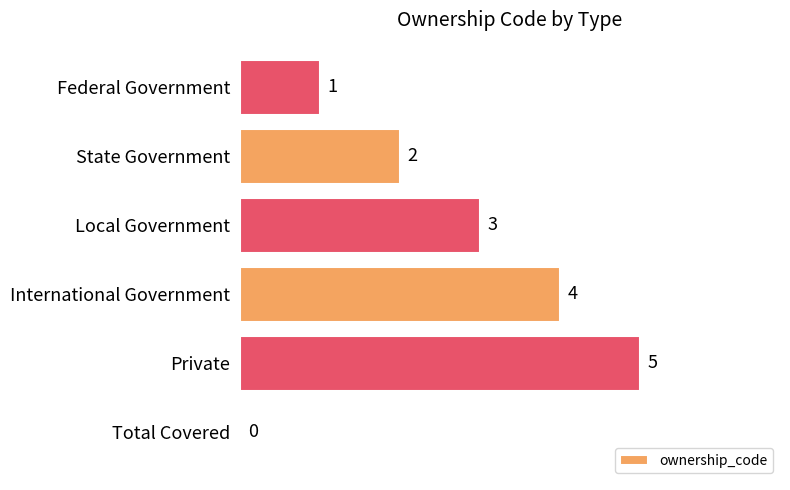

Read the value at International Government.

4